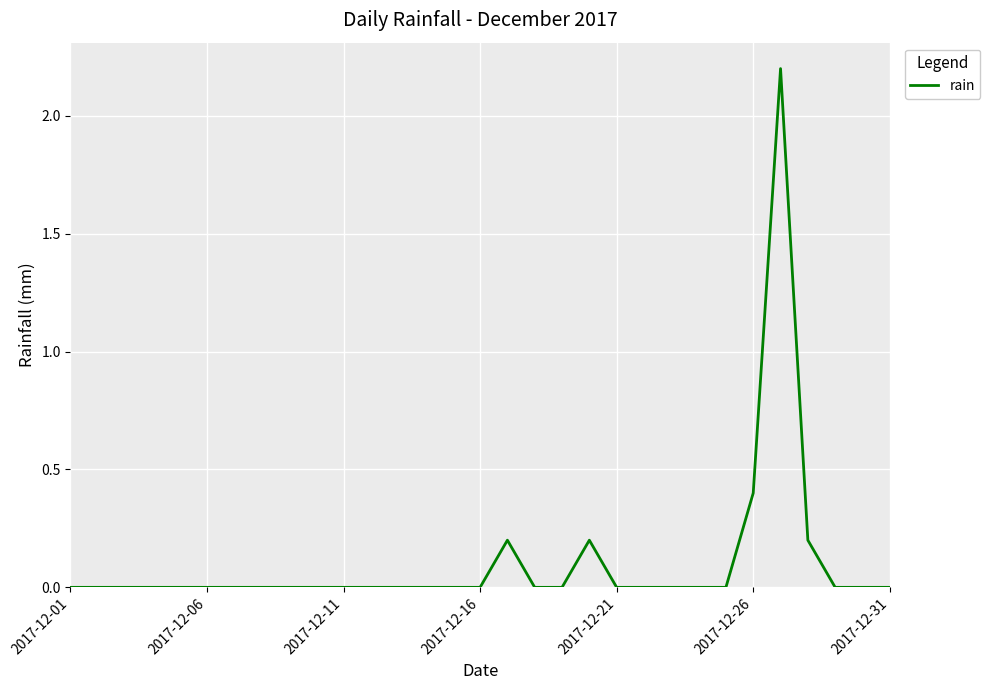

Reading right to left, what are all the values shown in this chart?

0.0	0.0	0.0	0.2	2.2	0.4	0.0	0.0	0.0	0.0	0.0	0.2	0.0	0.0	0.2	0.0	0.0	0.0	0.0	0.0	0.0	0.0	0.0	0.0	0.0	0.0	0.0	0.0	0.0	0.0	0.0